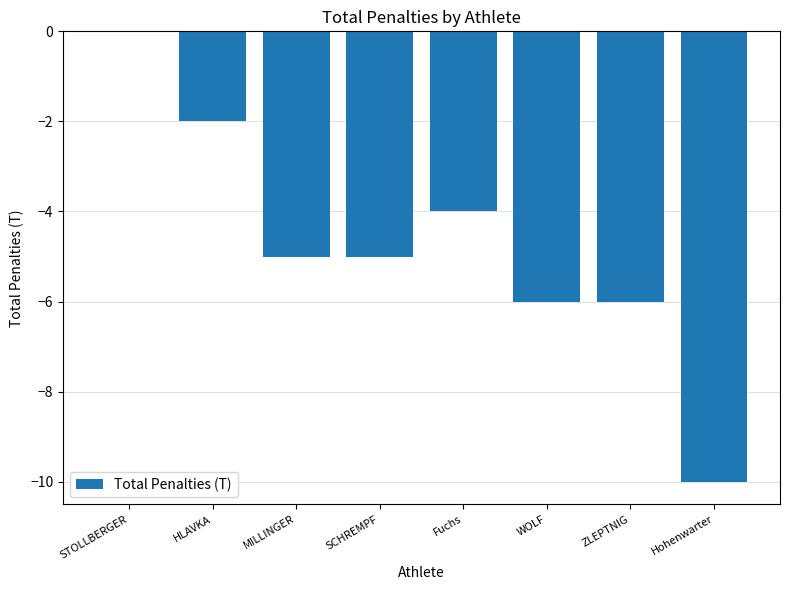

The value at Hohenwarter is -6. True or false?

False